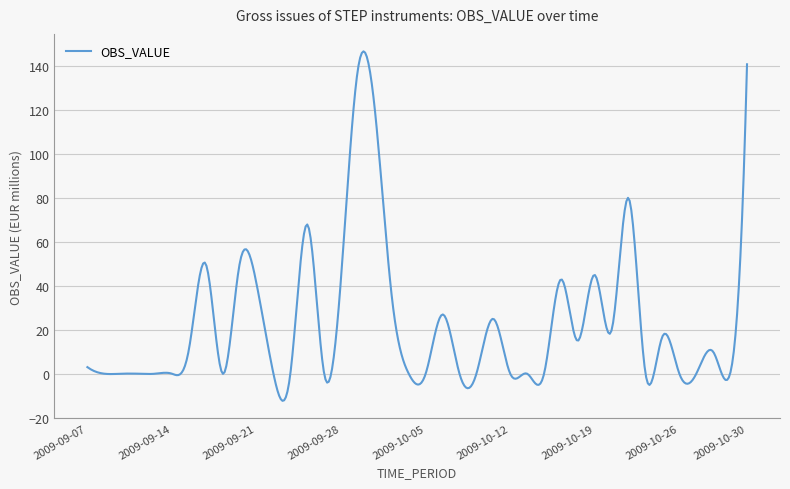

What is the smallest value displayed?

-12.4